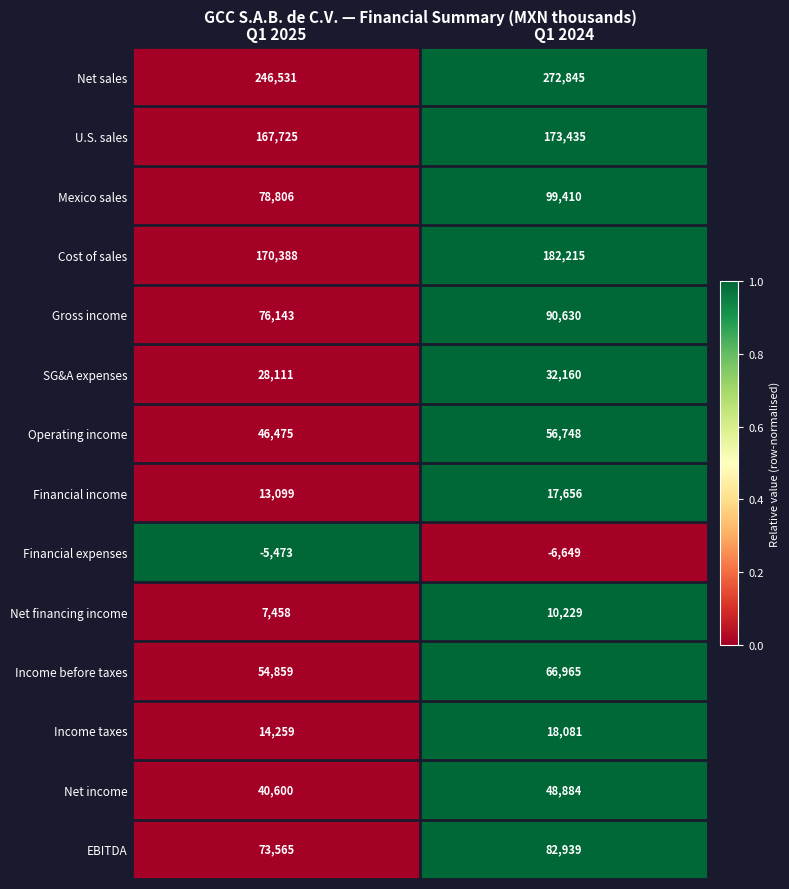

Reading right to left, list all the values displayed in this chart.

Net sales: 272845	246531
U.S. sales: 173435	167725
Mexico sales: 99410	78806
Cost of sales: 182215	170388
Gross income: 90630	76143
SG&A expenses: 32160	28111
Operating income: 56748	46475
Financial income: 17656	13099
Financial expenses: -6649	-5473
Net financing income: 10229	7458
Income before taxes: 66965	54859
Income taxes: 18081	14259
Net income: 48884	40600
EBITDA: 82939	73565